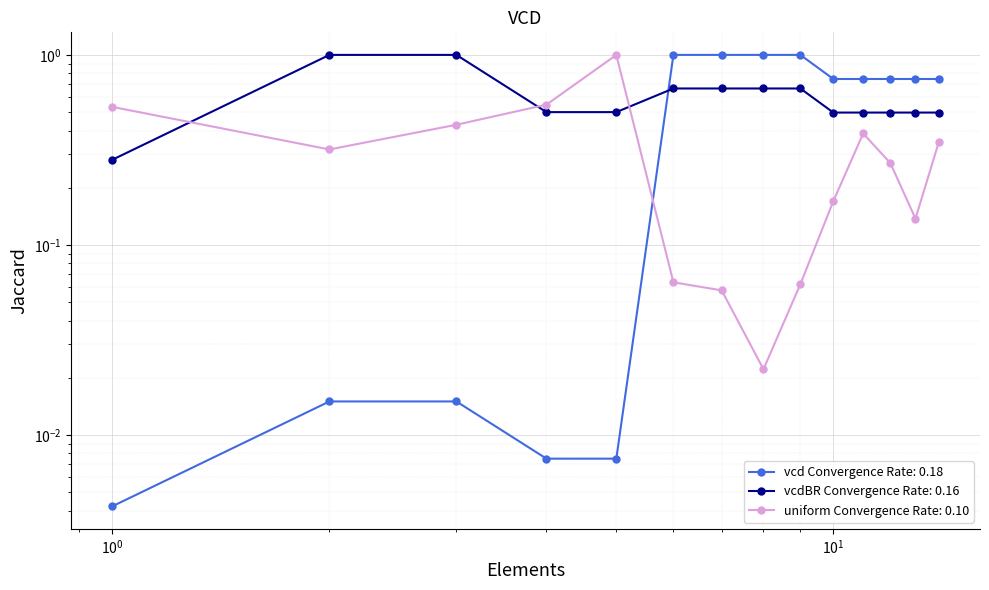

Rank the series by their maximum value, from highest to lowest.

Ціна, Доп. ціна, Залишок